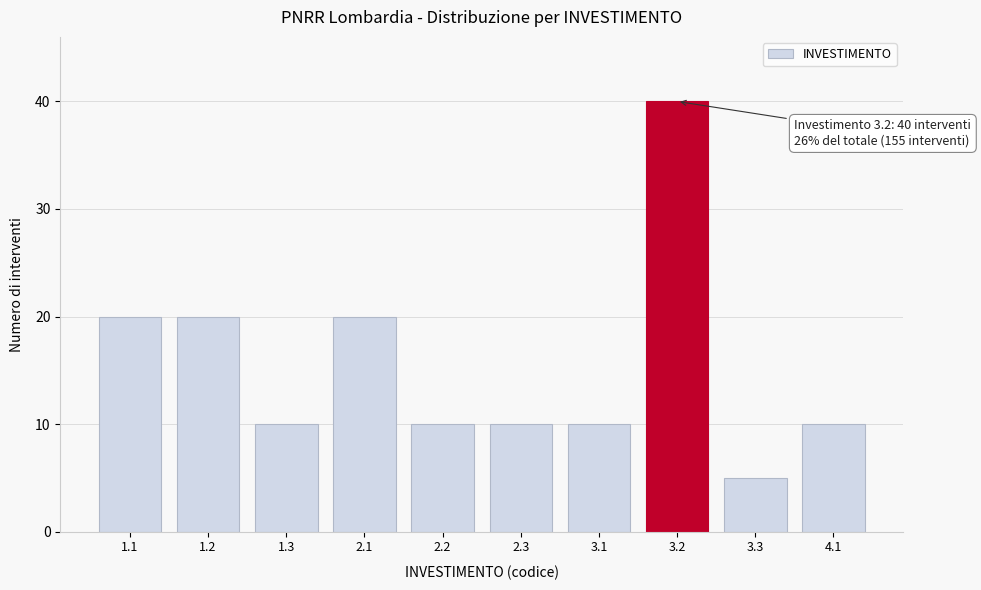

Reading left to right, transcribe all the data shown in this chart.

1.1=20	1.2=20	1.3=10	2.1=20	2.2=10	2.3=10	3.1=10	3.2=40	3.3=5	4.1=10